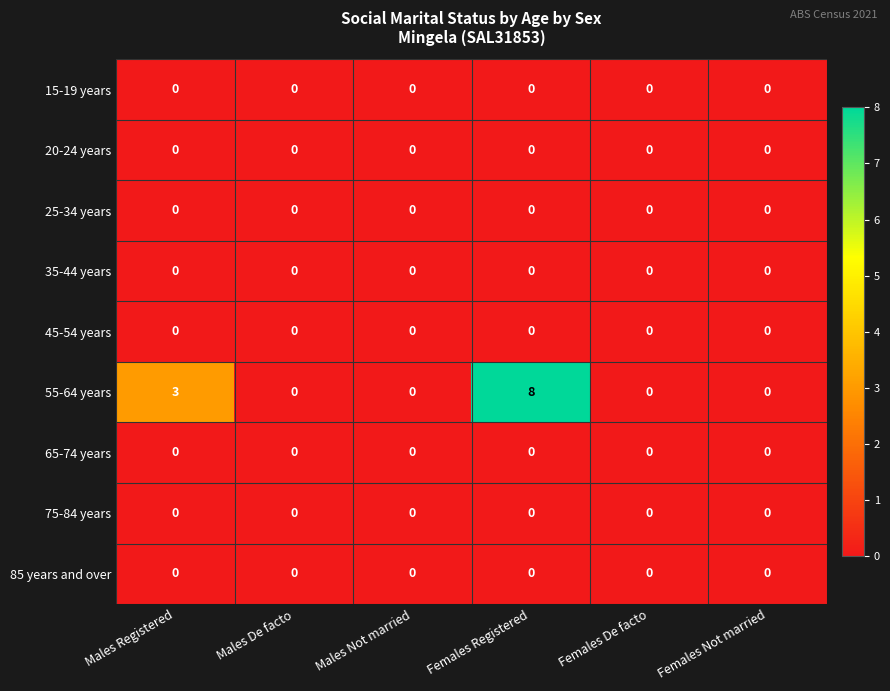

At which category does the chart reach its peak across all series?

Females Registered